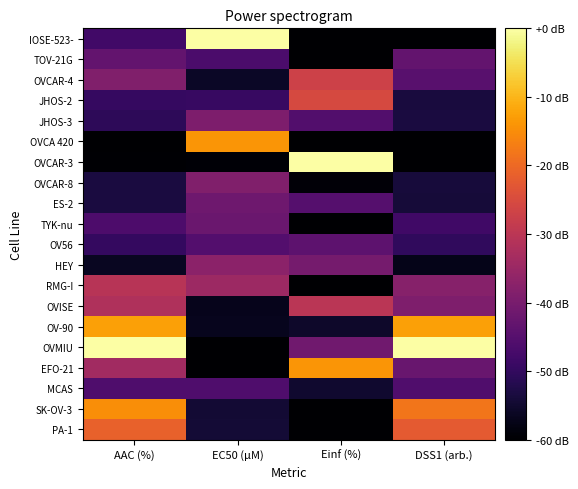

What is the total value across all series at DSS1 (arb.)?

-856.1